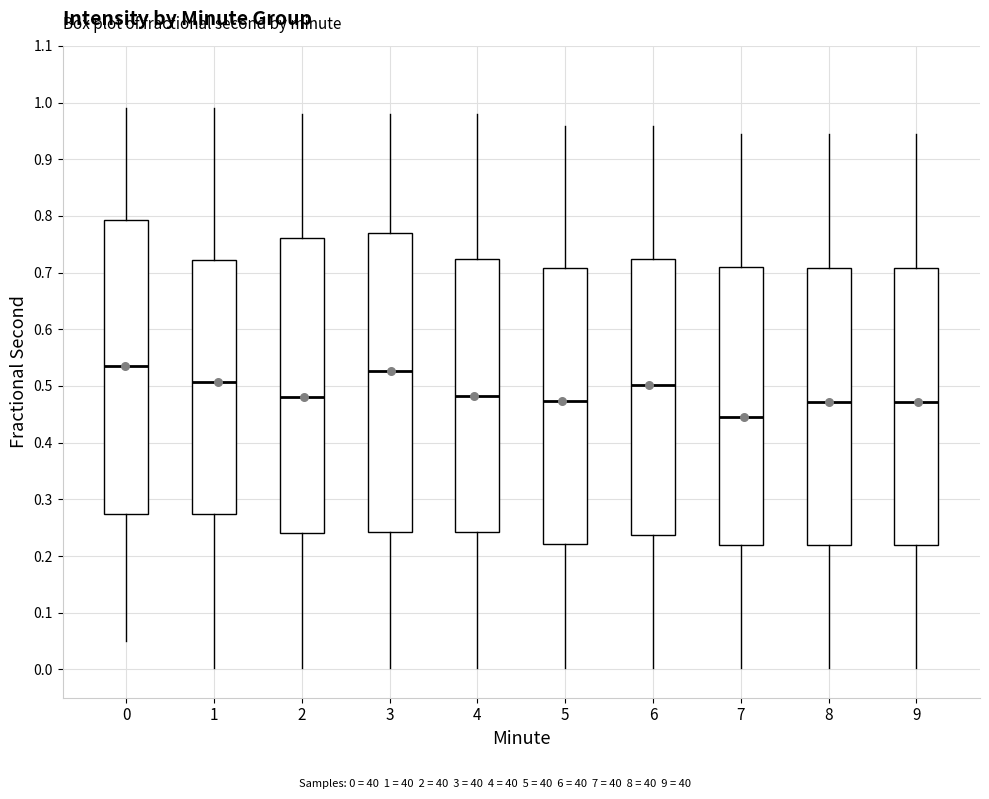

Where is the lower edge of the box at x = 8 on the y-axis? The values are not printed on the chart, so give them approximately, as read against the axis.

0.22